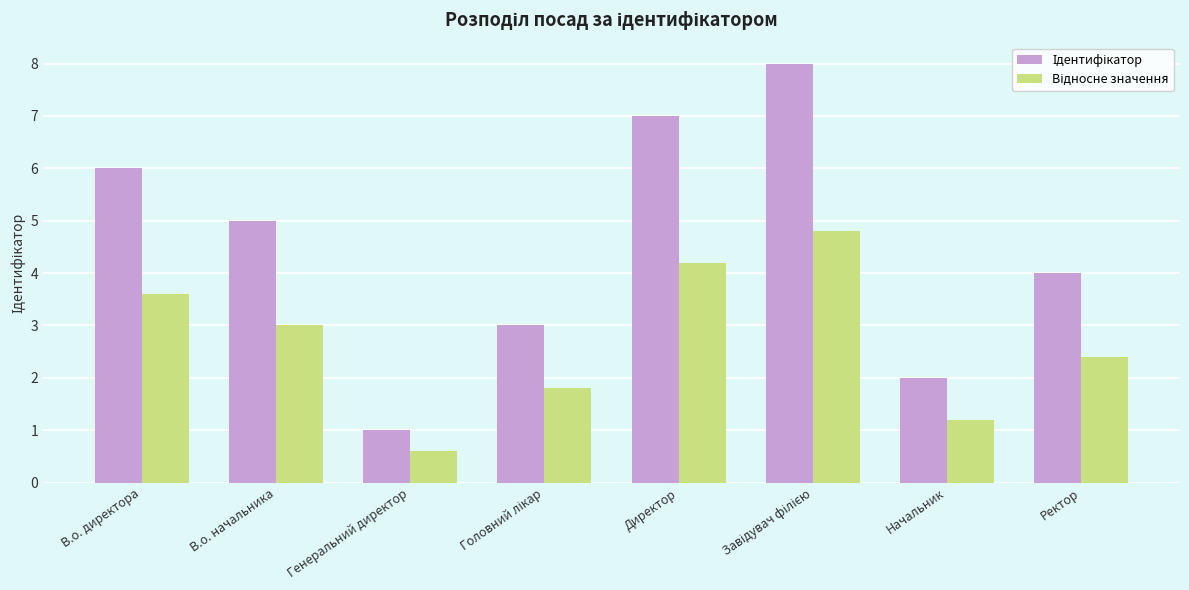

What is the total value across all series at Генеральний директор?

1.6